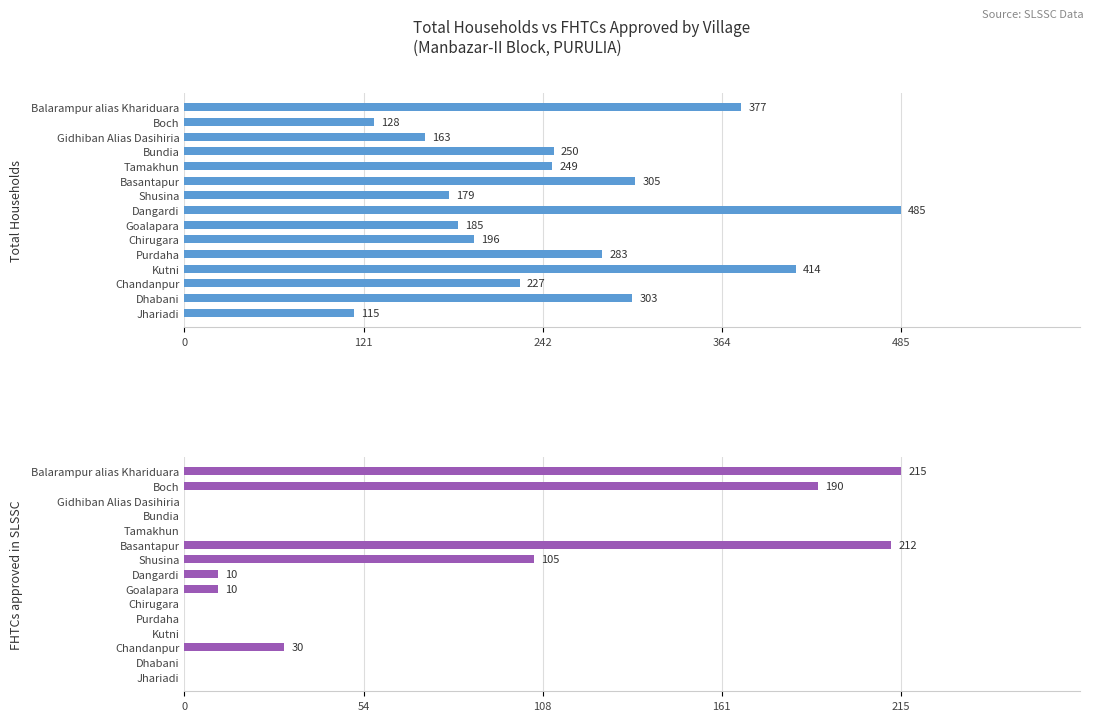

The value of FHTCs approved in SLSSC at Chandanpur is 30. True or false?

True